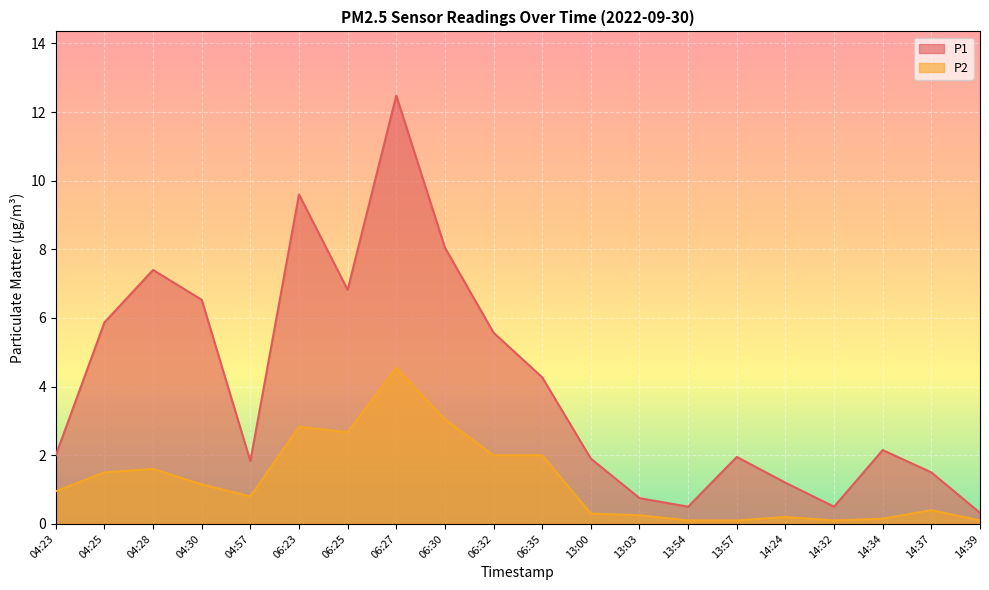

True or false: P1 and P2 cross at least once.

False